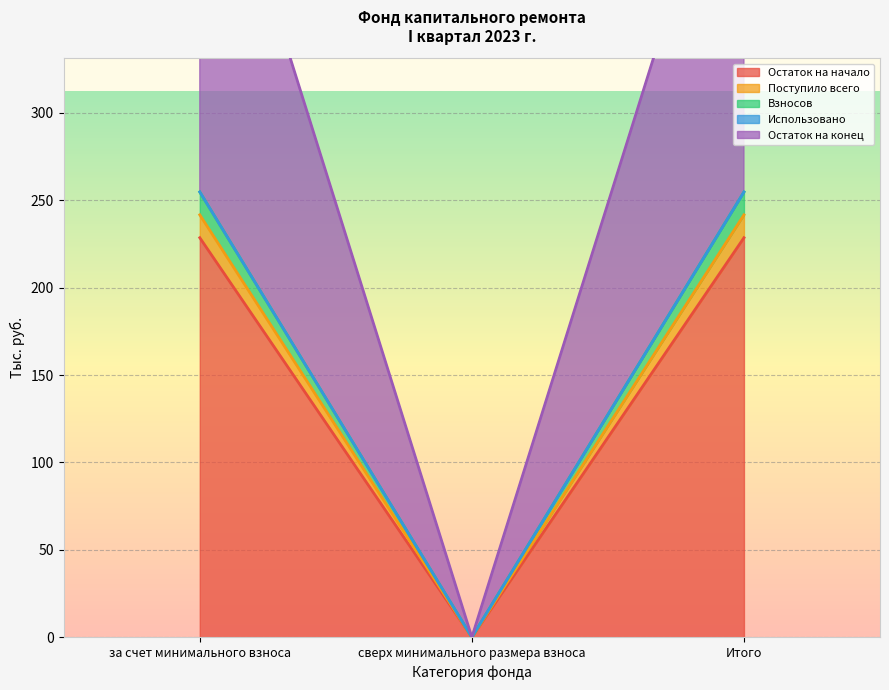

Which series changed the most between сверх минимального размера взноса and Итого?

Остаток на конец